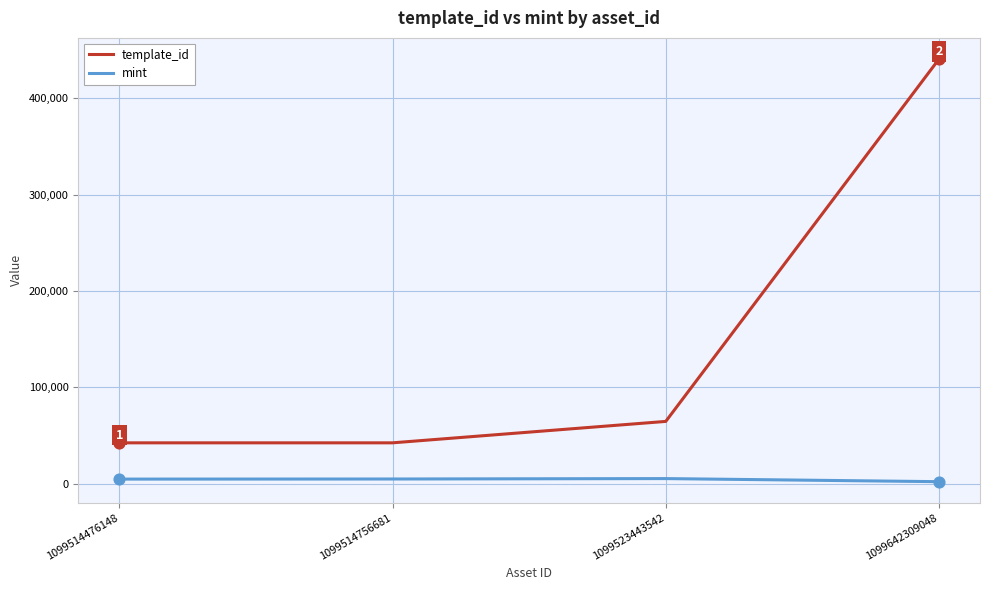

At which category is the sum across all series the highest?

1099642309048